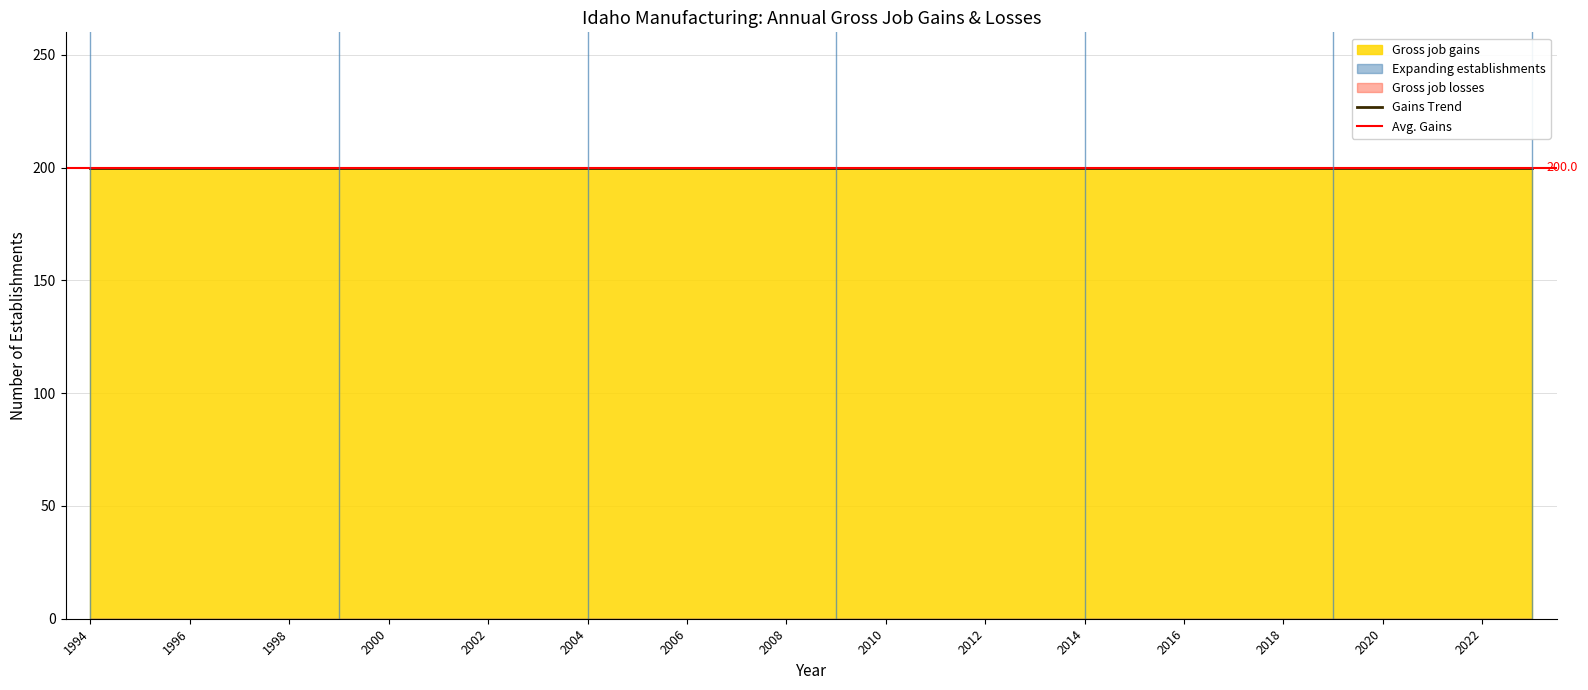

What is the total value across all series at 2000?

200